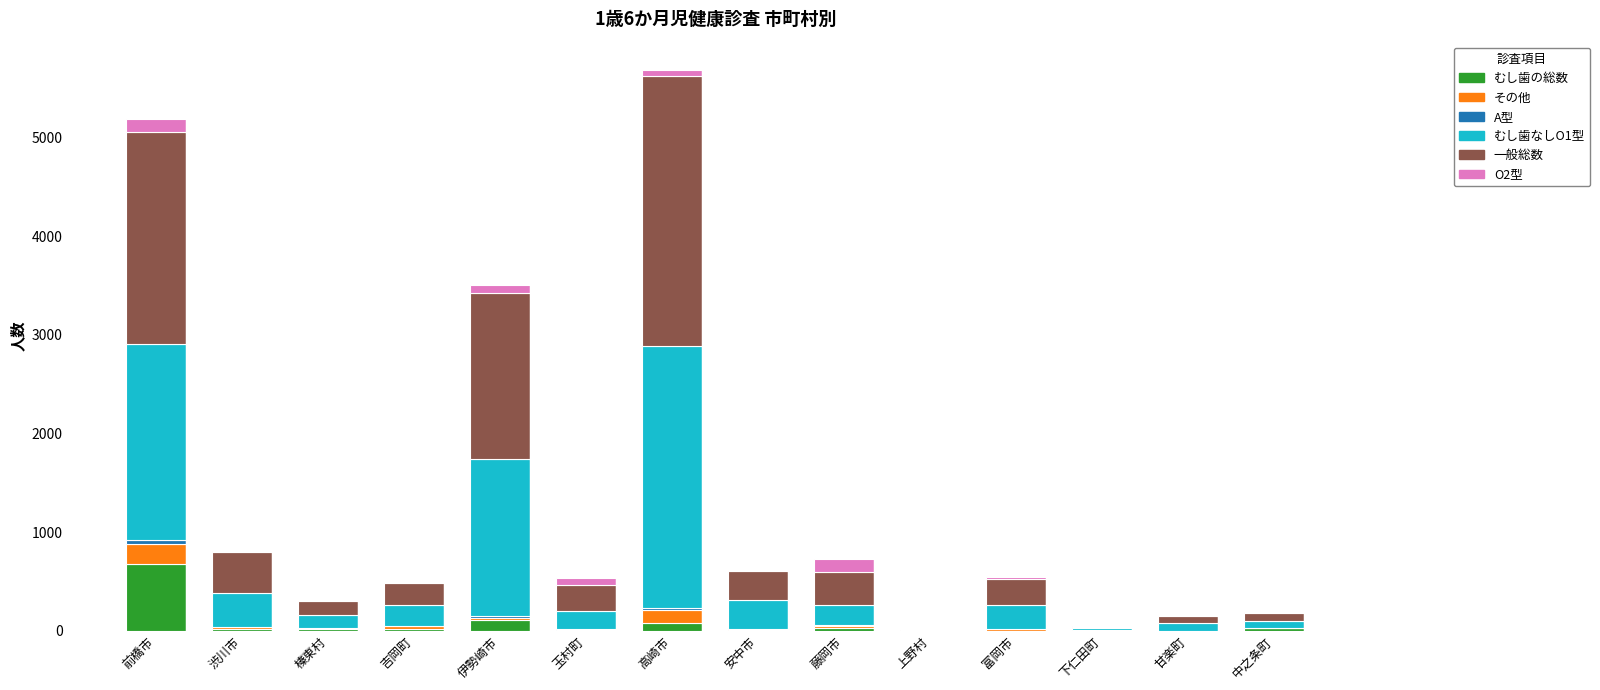

At which label does むし歯の総数 reach its peak?

前橋市